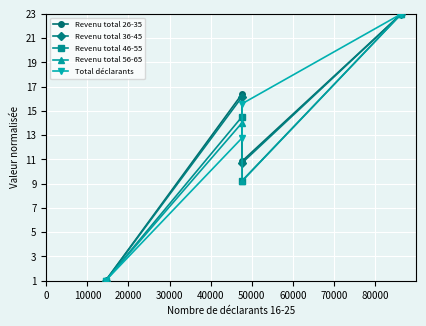

Which series changed the most between 10000 and 30000?

Total déclarants